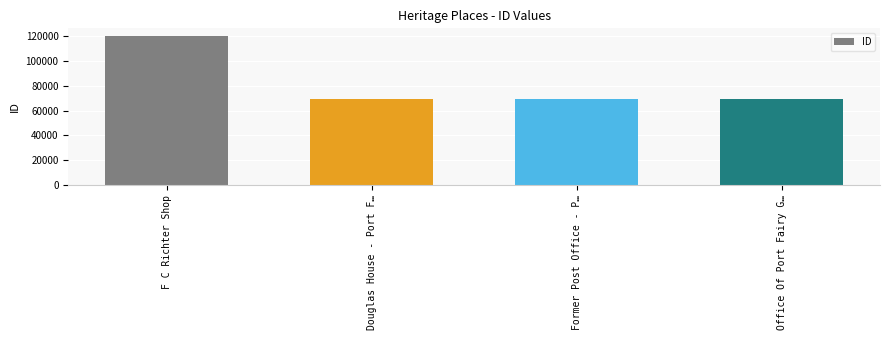

The value at F C Richter Shop is 120305. True or false?

True